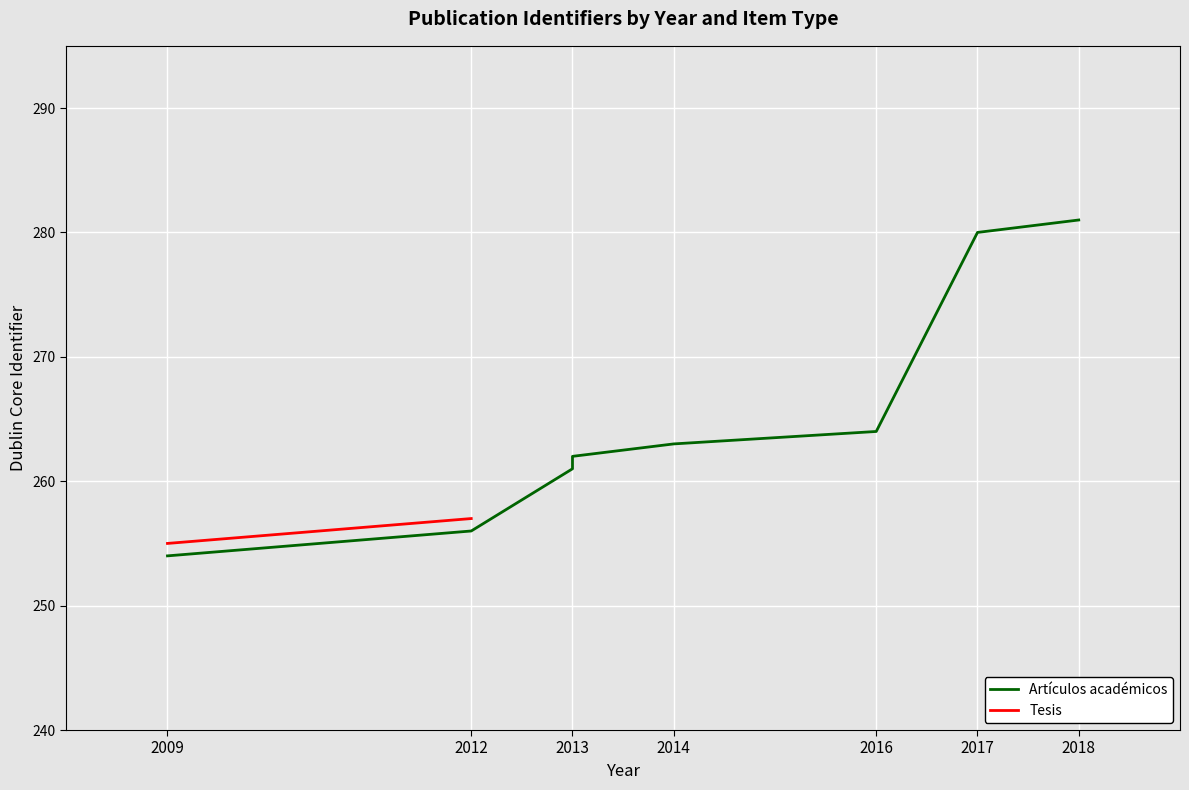

Rank the categories by value from lowest to highest.

2009, 2012, 2013, 2013, 2014, 2016, 2017, 2018